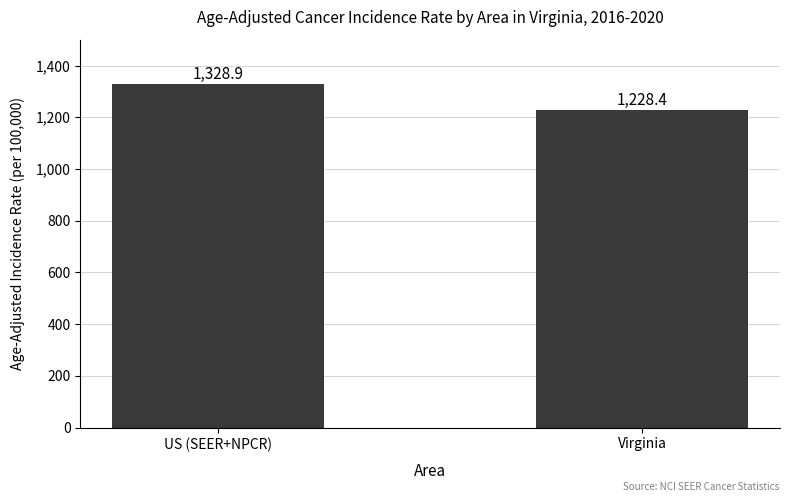

Reading left to right, list all the values displayed in this chart.

US (SEER+NPCR)=1328.9	Virginia=1228.4